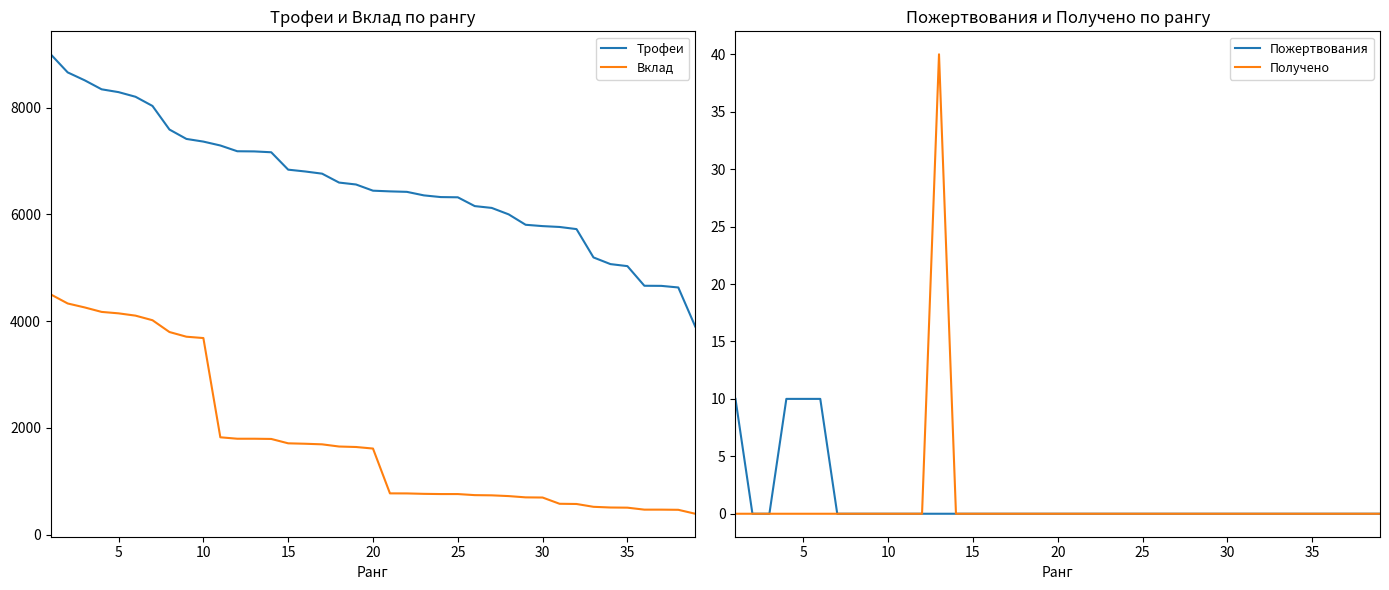

How many data points does each series have?

39